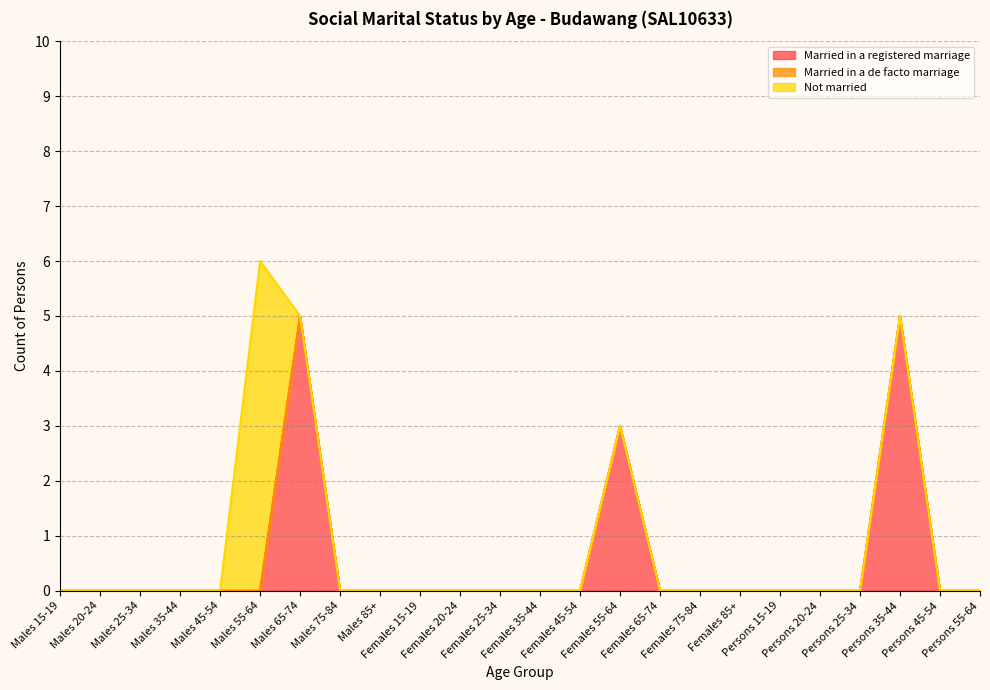

What is the label of the 8th point from the left?

Males 75-84